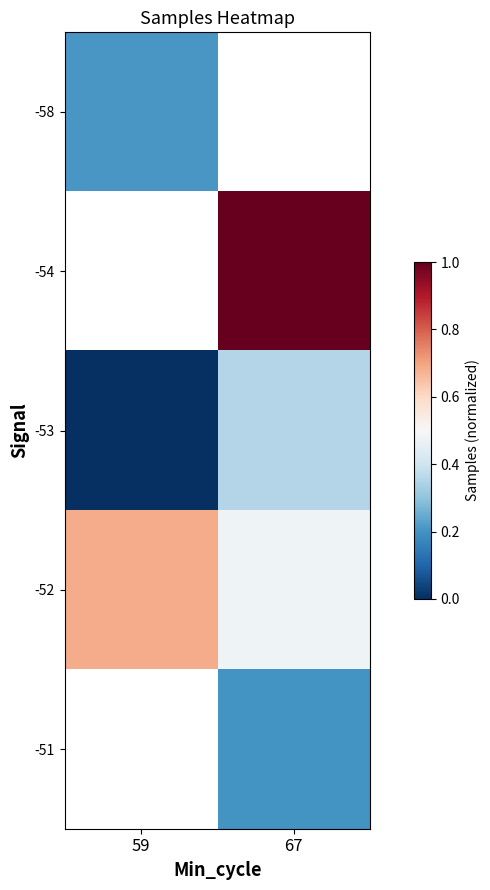

At how many categories does at least one series exceed 0?

2